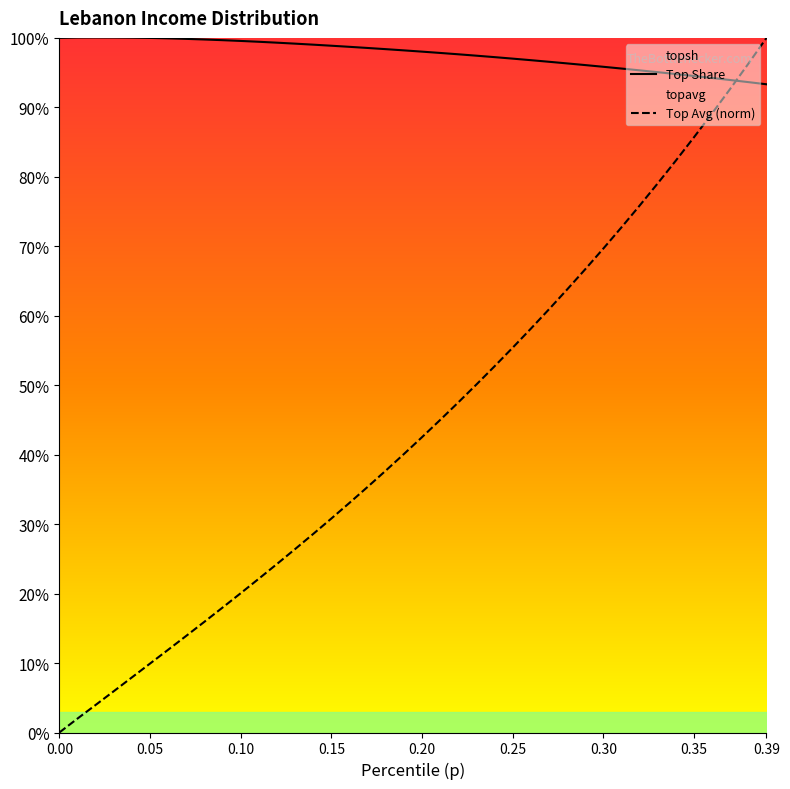

Reading left to right, extract all data points from this chart.

topsh: 0.0=1.0	0.01=1.0	0.02=1.0	0.03=1.0	0.04=1.0	0.05=1.0	0.06=1.0	0.07=1.0	0.08=1.0	0.09=1.0	0.1=1.0	0.11=1.0	0.12=1.0	0.13=1.0	0.14=1.0	0.15=1.0	0.16=1.0	0.17=1.0	0.18=1.0	0.19=1.0	0.2=1.0	0.21=1.0	0.22=1.0	0.23=1.0	0.24=1.0	0.25=1.0	0.26=1.0	0.27=1.0	0.28=1.0	0.29=1.0	0.3=1.0	0.31=1.0	0.32=1.0	0.33=1.0	0.34=0.9	0.35=0.9	0.36=0.9	0.37=0.9	0.38=0.9	0.39=0.9
topavg: 0.0=0.0	0.01=0.0	0.02=0.0	0.03=0.1	0.04=0.1	0.05=0.1	0.06=0.1	0.07=0.1	0.08=0.2	0.09=0.2	0.1=0.2	0.11=0.2	0.12=0.2	0.13=0.3	0.14=0.3	0.15=0.3	0.16=0.3	0.17=0.4	0.18=0.4	0.19=0.4	0.2=0.4	0.21=0.4	0.22=0.5	0.23=0.5	0.24=0.5	0.25=0.6	0.26=0.6	0.27=0.6	0.28=0.6	0.29=0.7	0.3=0.7	0.31=0.7	0.32=0.8	0.33=0.8	0.34=0.8	0.35=0.9	0.36=0.9	0.37=0.9	0.38=1.0	0.39=1.0